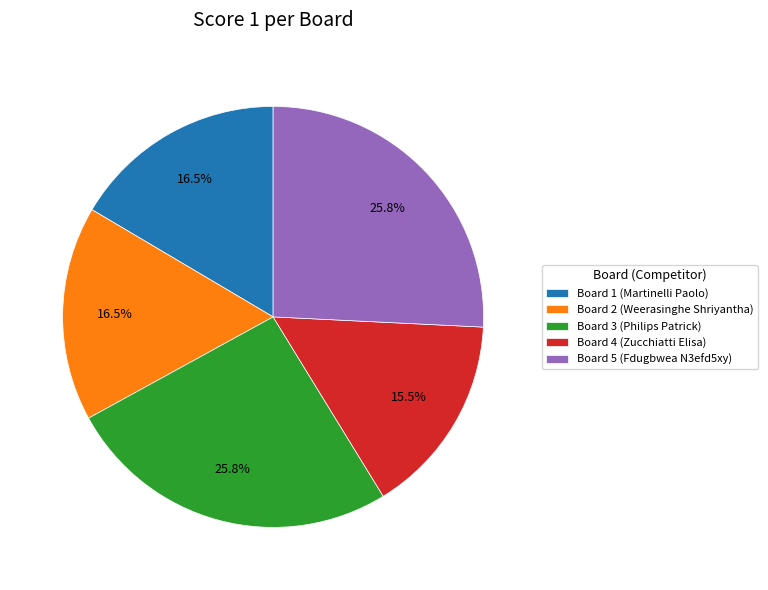

Which category has the smallest portion of the pie?

Board 4 (Zucchiatti Elisa)